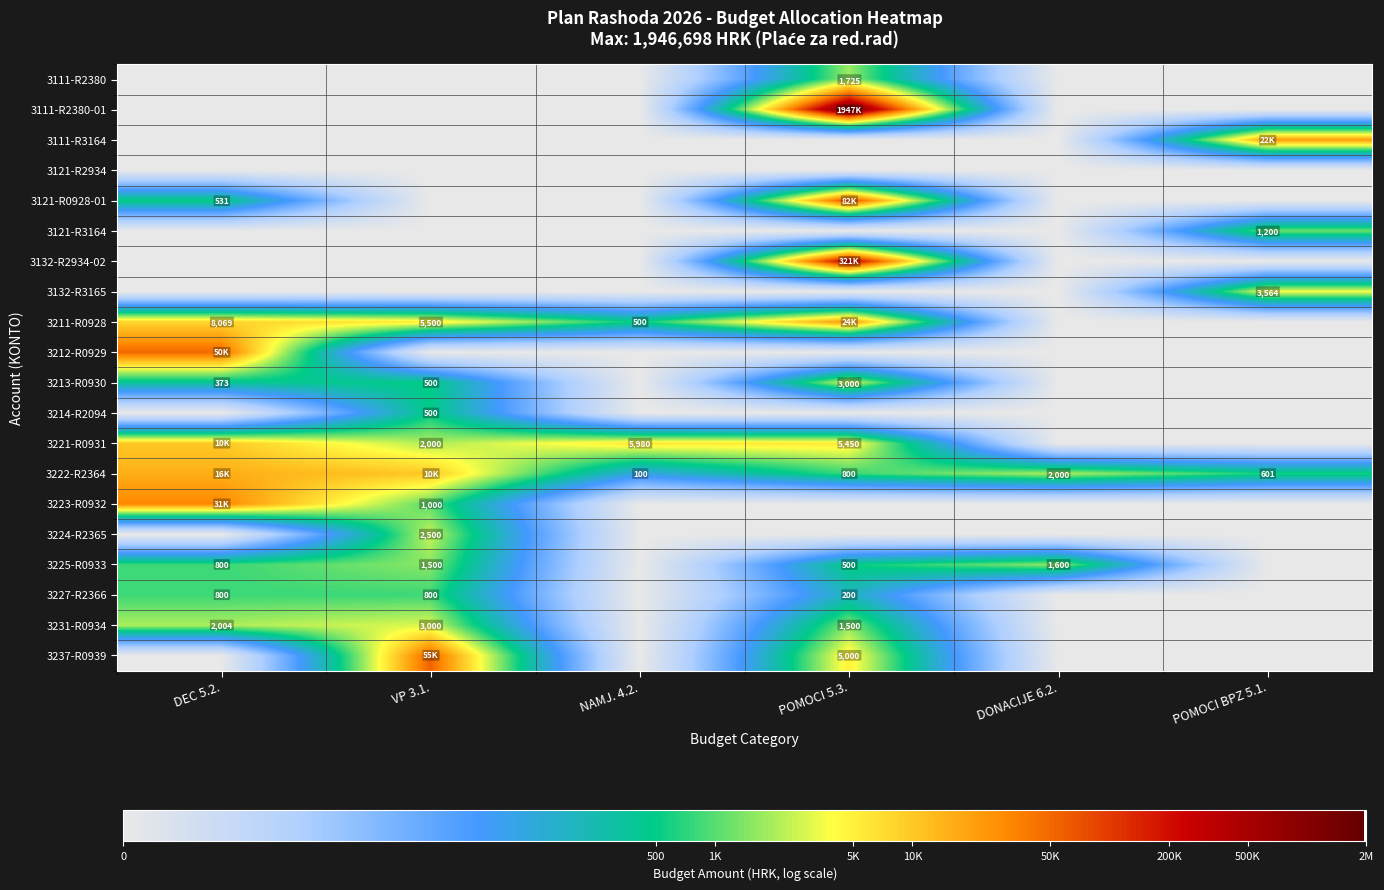

Which has a higher value, DEC 5.2. or POMOCI BPZ 5.1.?

DEC 5.2.